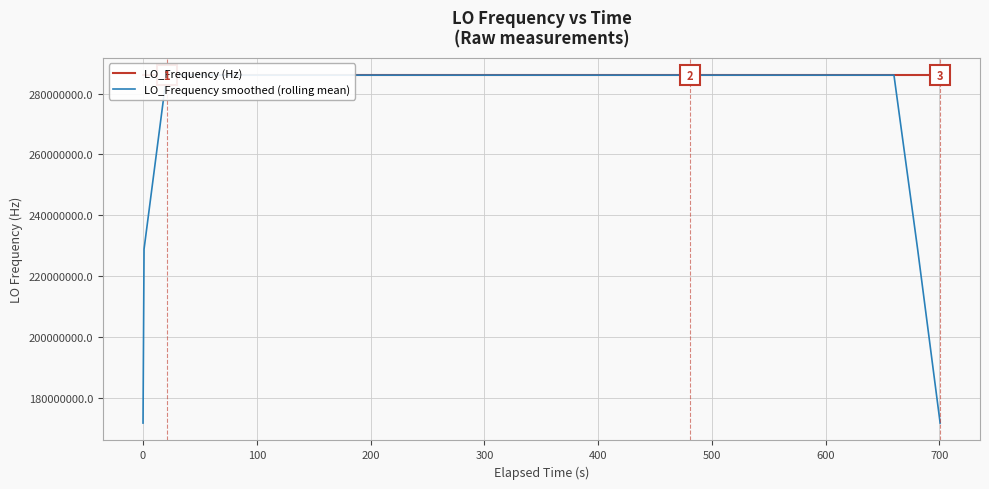

Which series ends up on top after the final intersection of LO_Frequency (Hz) and LO_Frequency smoothed (rolling mean)?

LO_Frequency (Hz)